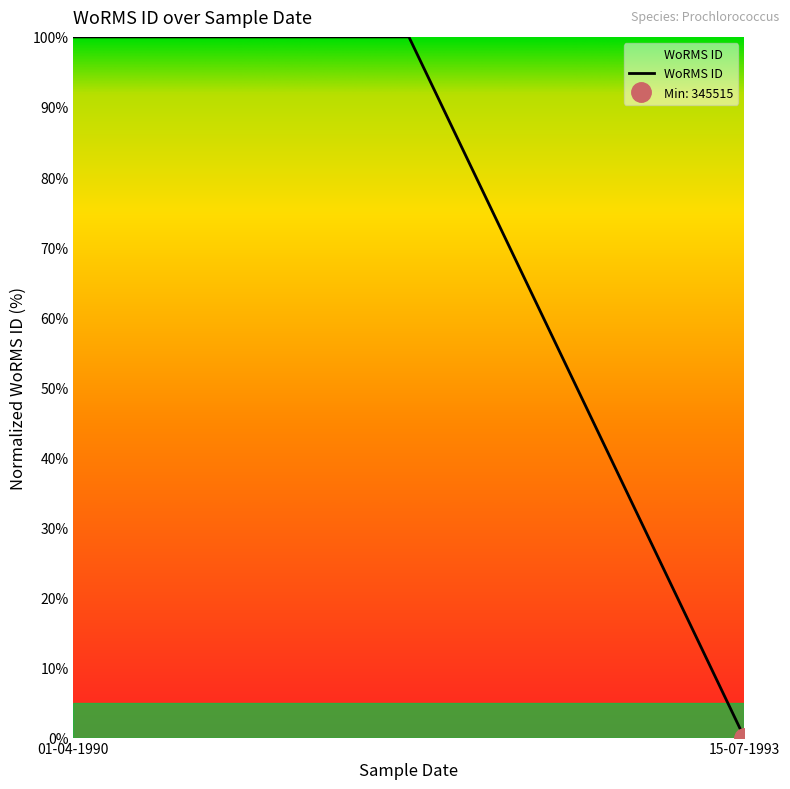

Is this an area chart (filled region under the line)?

No